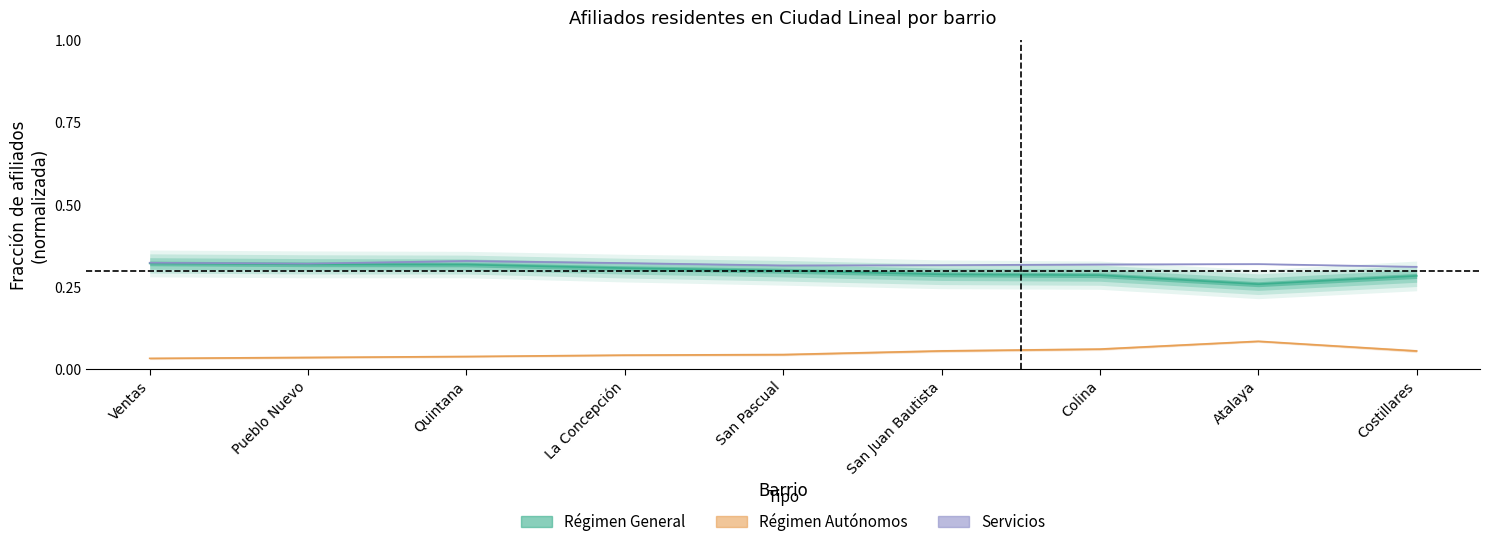

Is it true that Régimen General (Estimate) equals 0.3 at Ventas?

True